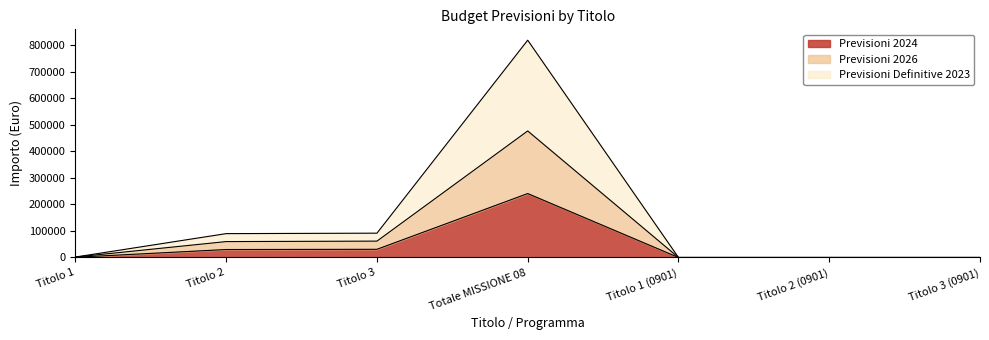

What is the approximate value of Previsioni Definitive 2023 at Titolo 2?

90000.0